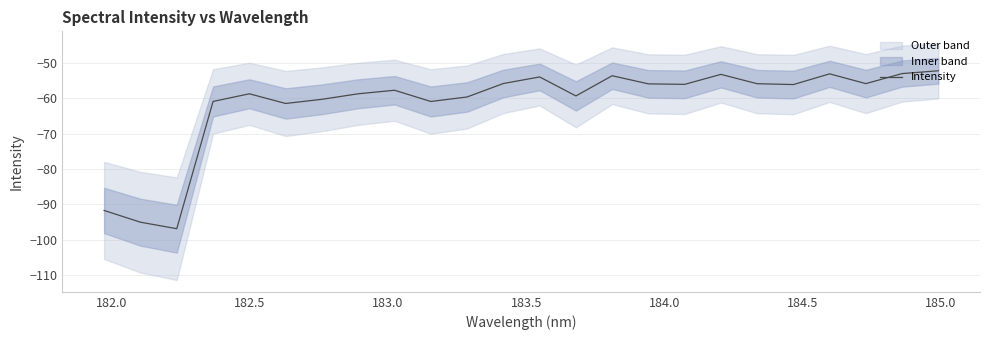

What is the maximum value for Intensity?

-52.2